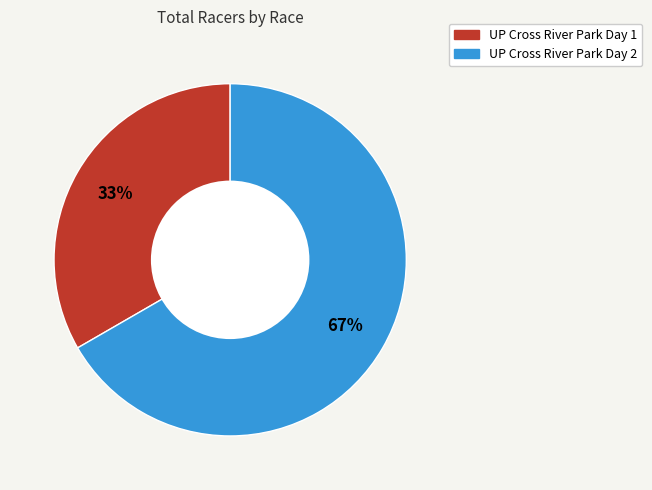

The UP Cross River Park Day 1 slice represents 33% of the pie. True or false?

True